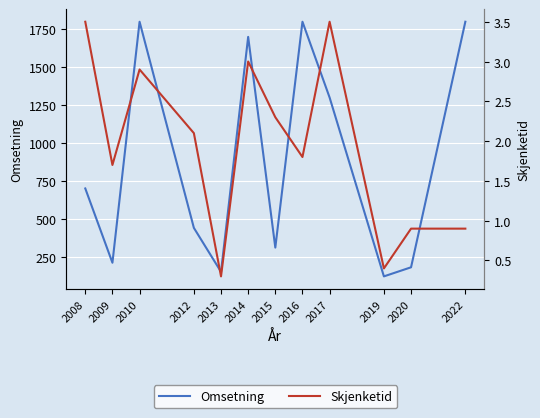

What is the difference between the highest and lowest values at 2020?

179.1